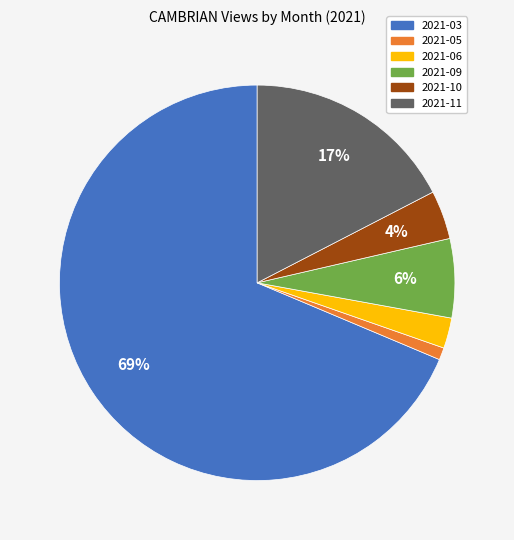

To the nearest percent, what portion does 2021-06 represent?

2%